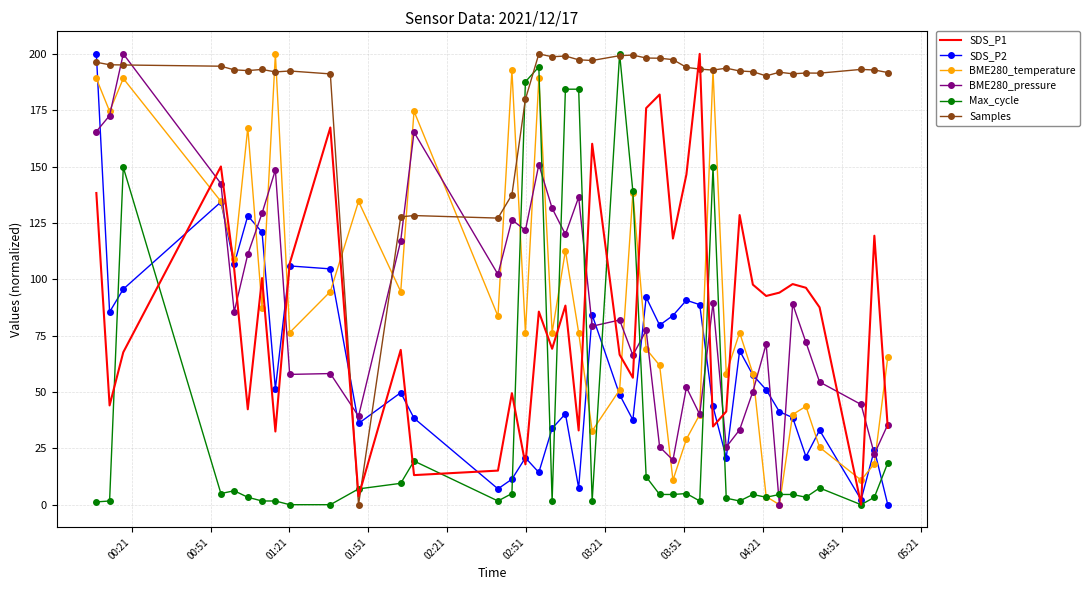

Which series has the largest total across all categories?

Samples